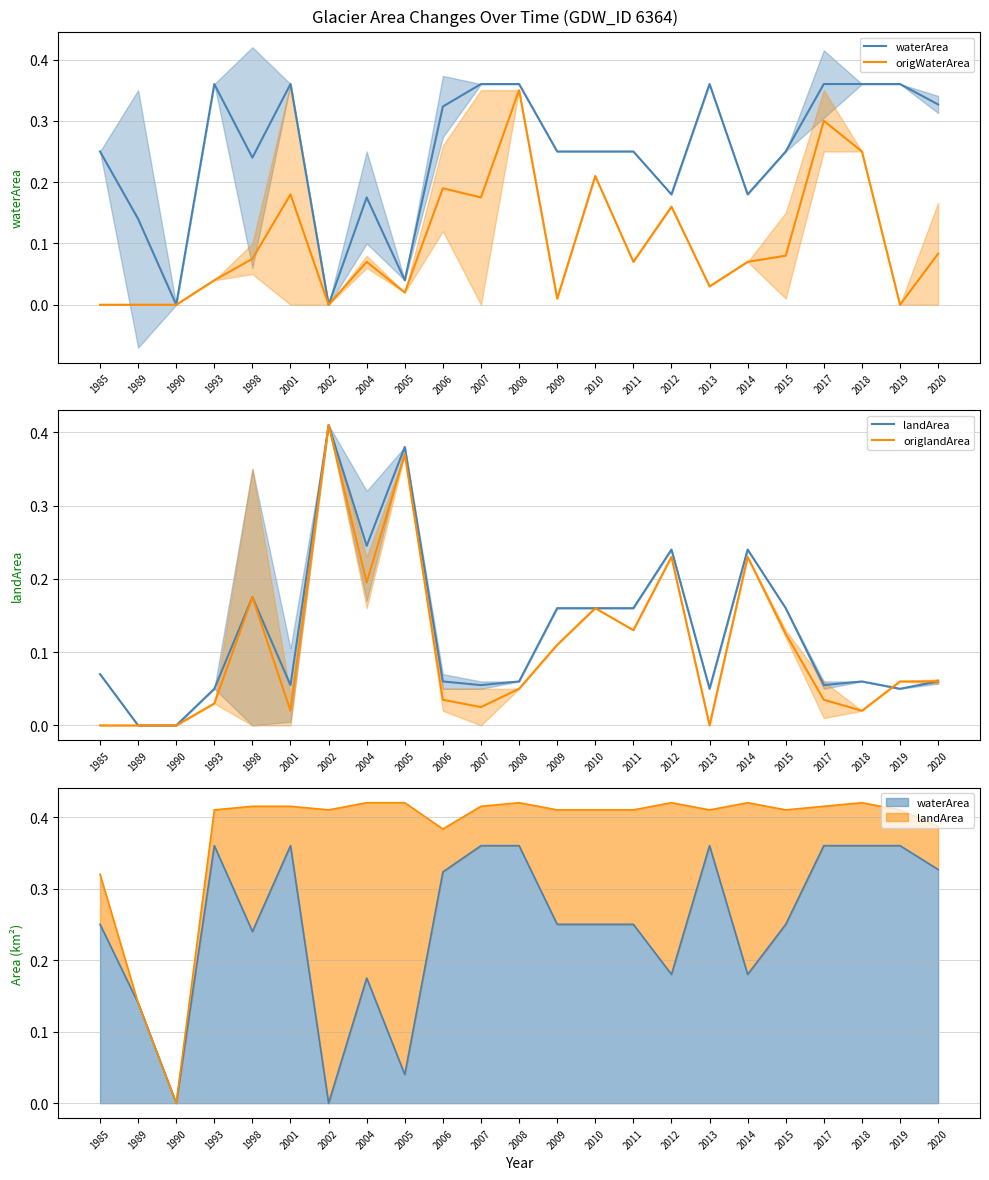

What is the total value across all series at 2012?

0.8